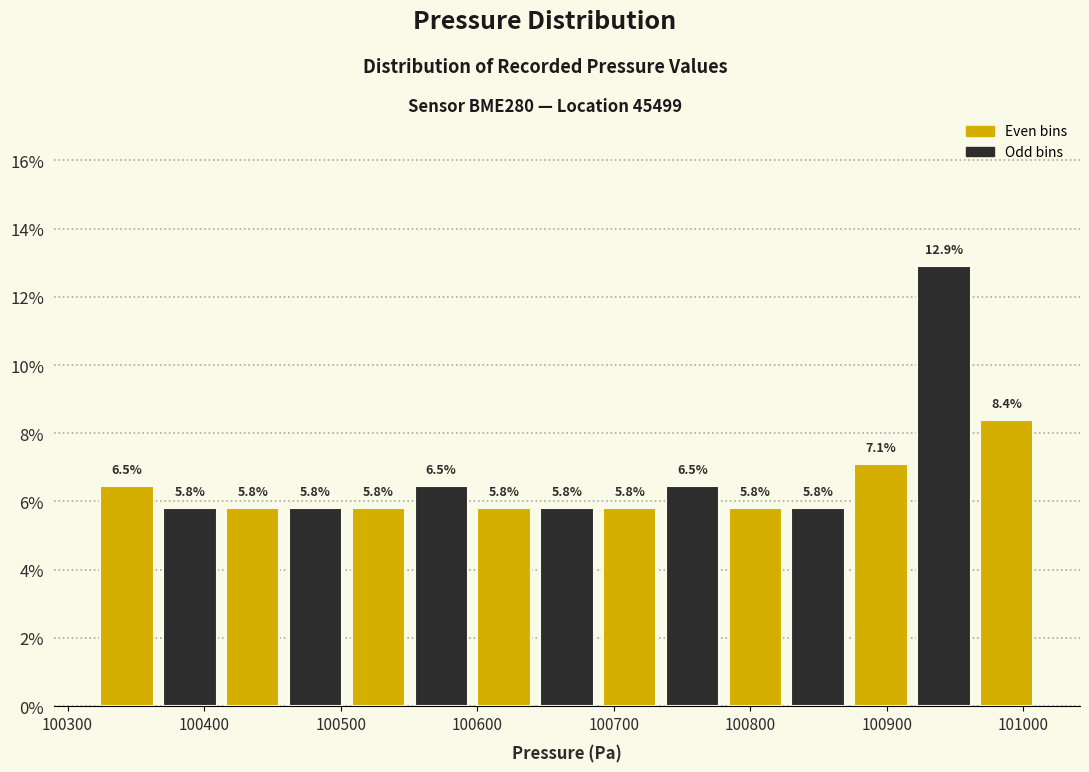

What is the height of the bar covering 100370 to 100410 on the x-axis? The bar edges are not printed on the chart, so give them approximately, as read against the axis.

5.8